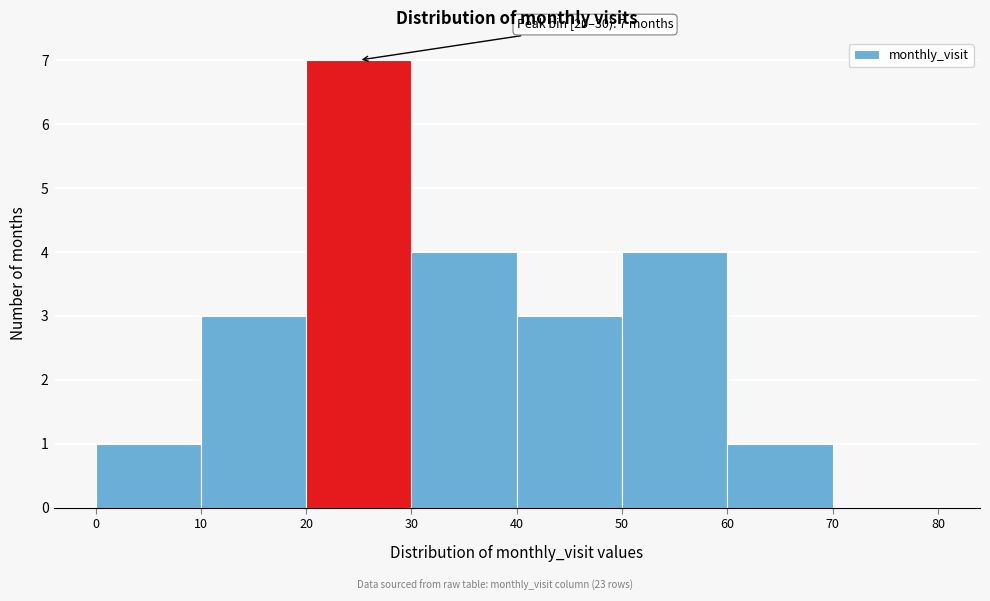

Over which range of the x-axis is the bar tallest?

20 to 30